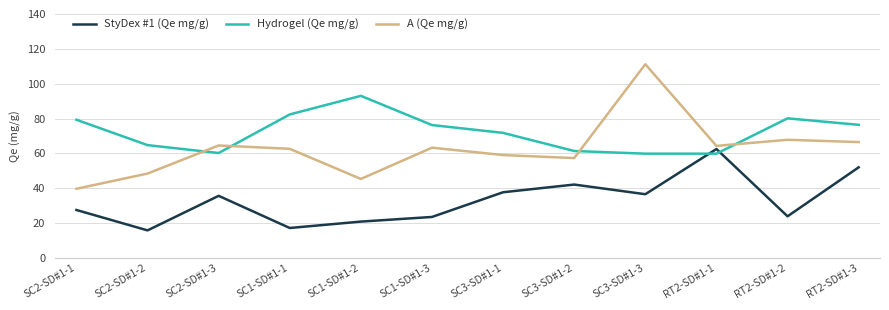

Rank the series at RT2-SD#1-1 from highest to lowest value.

A (Qe mg/g), StyDex #1 (Qe mg/g), Hydrogel (Qe mg/g)